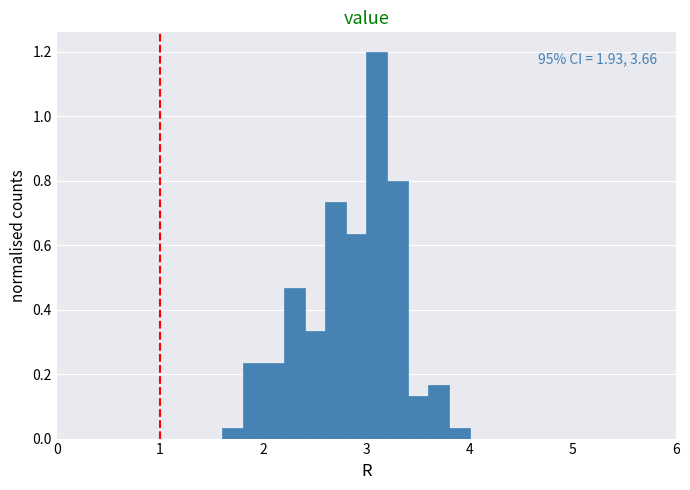

Around what value on the x-axis is the tallest bar? Give the approximate position of its centre, as read against the axis.

3.1